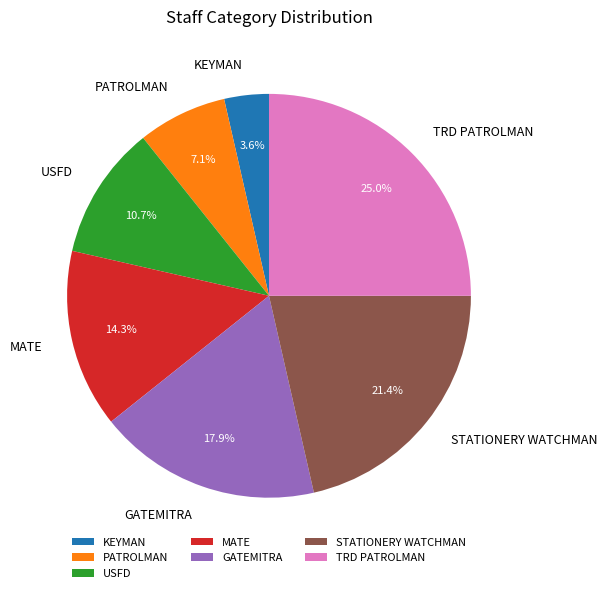

True or false: PATROLMAN accounts for 7% of the total.

True